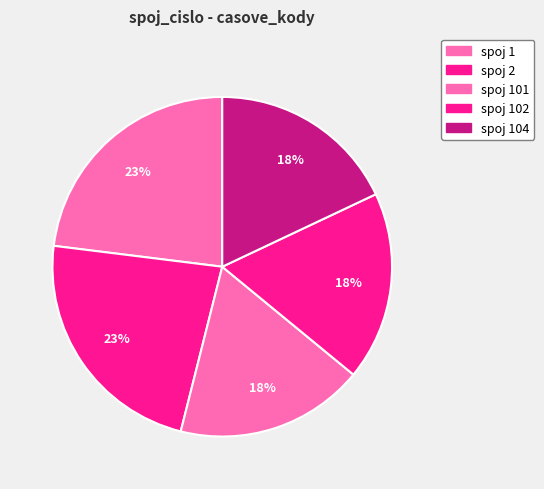

How many segments does this pie chart have?

5